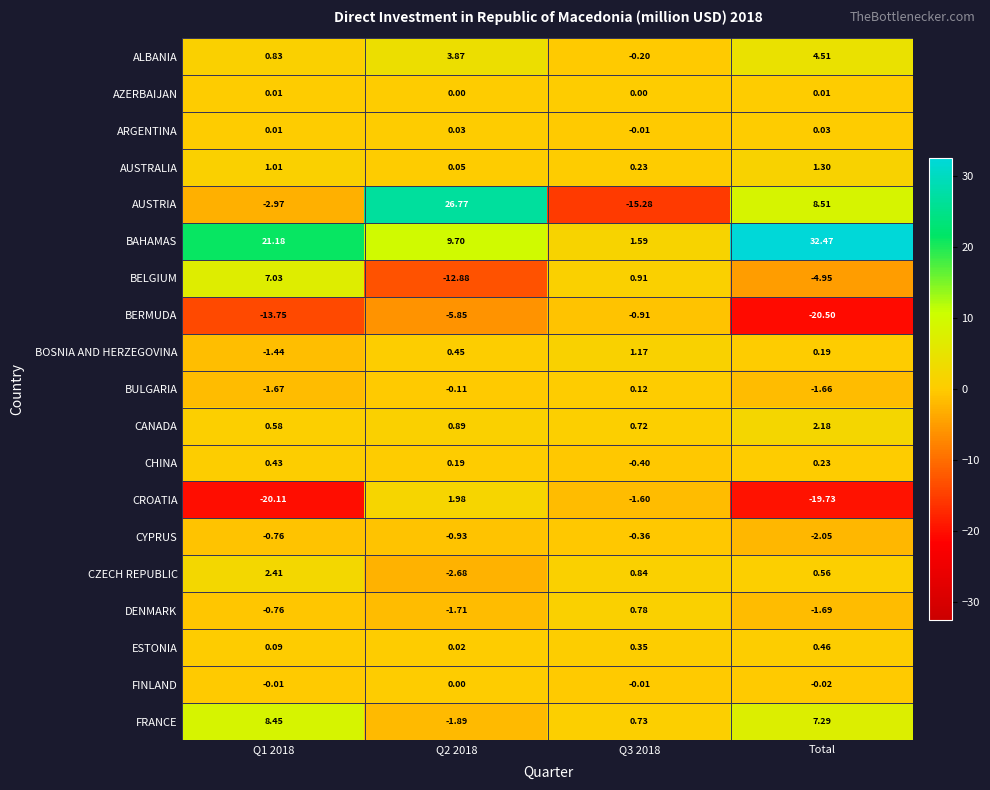

List the series in order of their peak value, lowest first.

BERMUDA, CYPRUS, FINLAND, AZERBAIJAN, ARGENTINA, BULGARIA, CHINA, ESTONIA, DENMARK, BOSNIA AND HERZEGOVINA, AUSTRALIA, CROATIA, CANADA, CZECH REPUBLIC, ALBANIA, BELGIUM, FRANCE, AUSTRIA, BAHAMAS